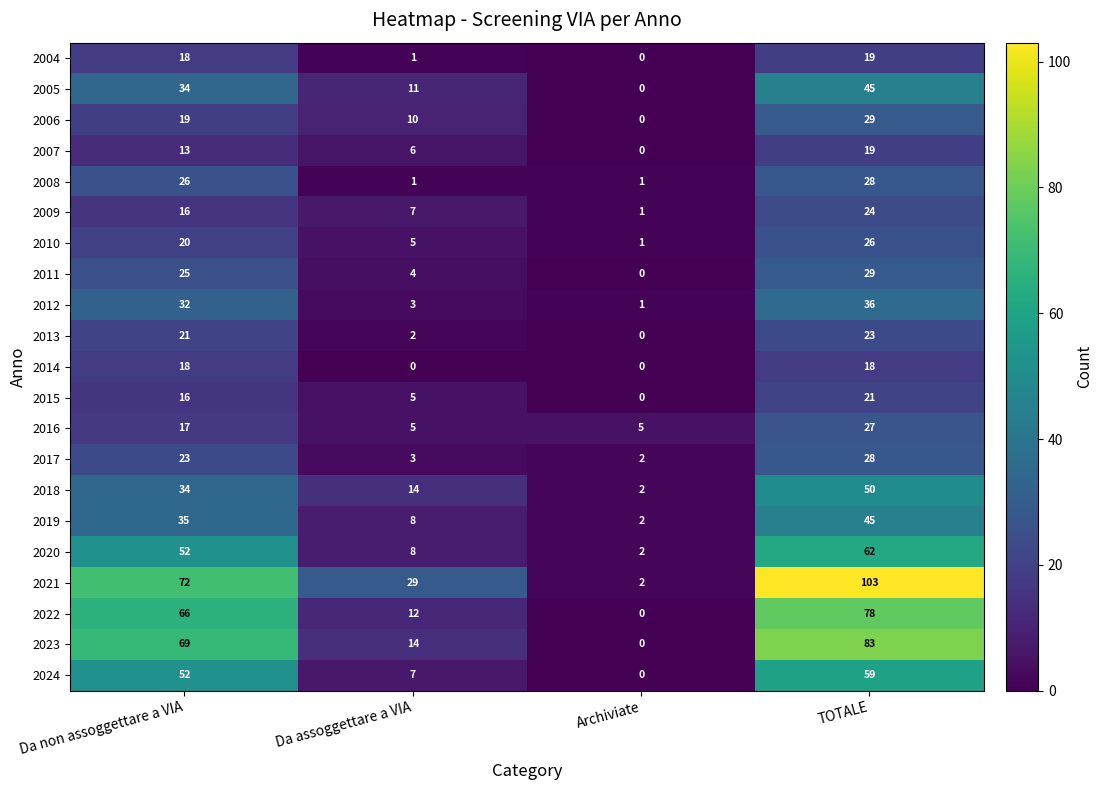

Which series has the widest spread of values?

2021